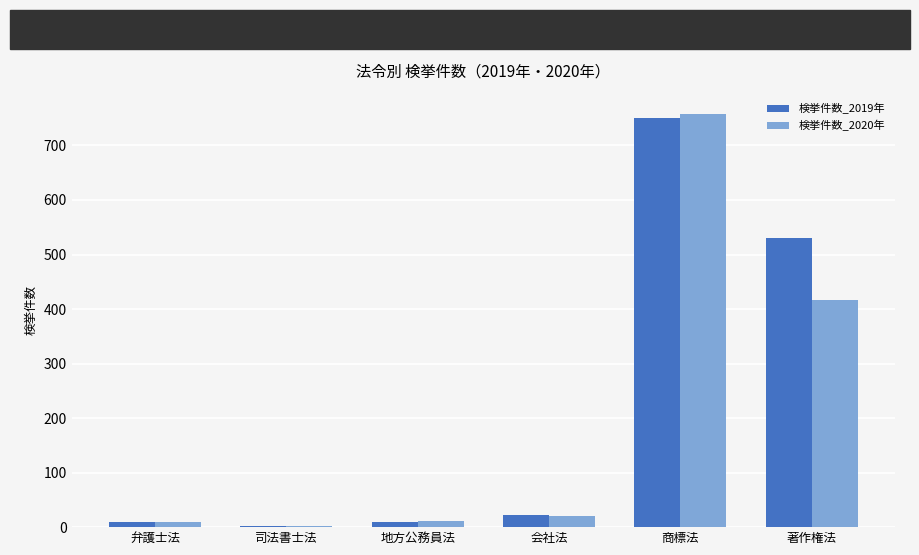

At which category does the chart reach its peak across all series?

商標法